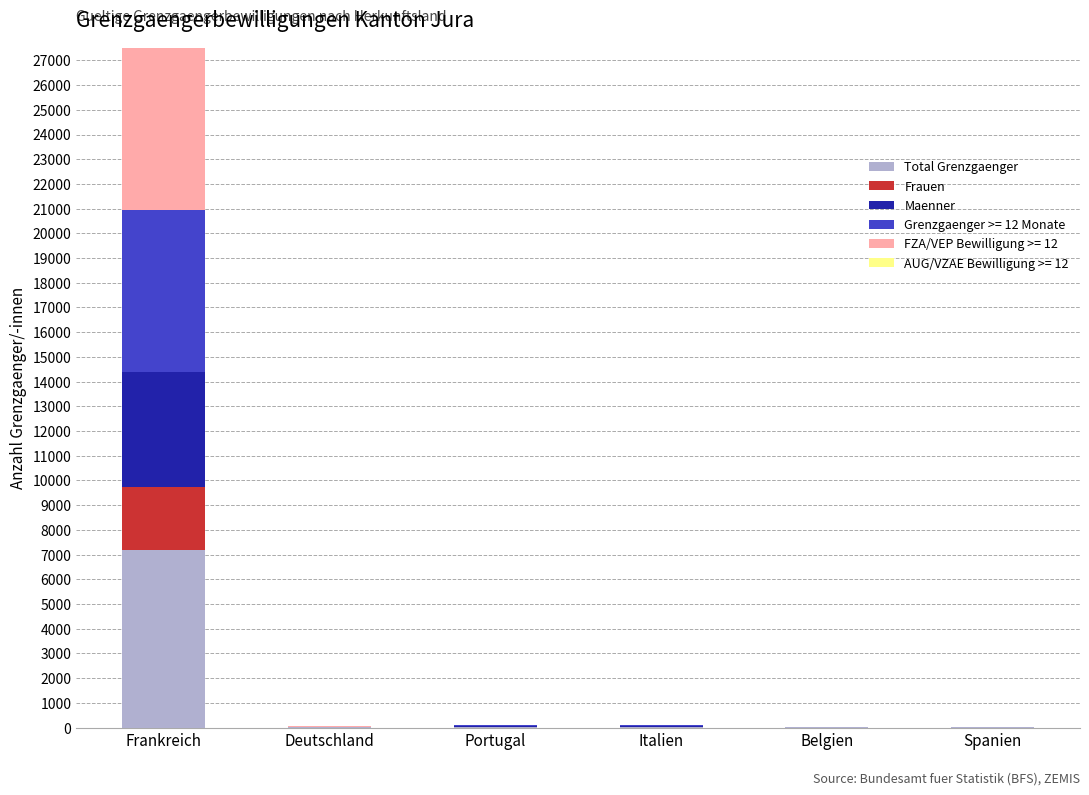

At which category is the sum across all series the highest?

Frankreich